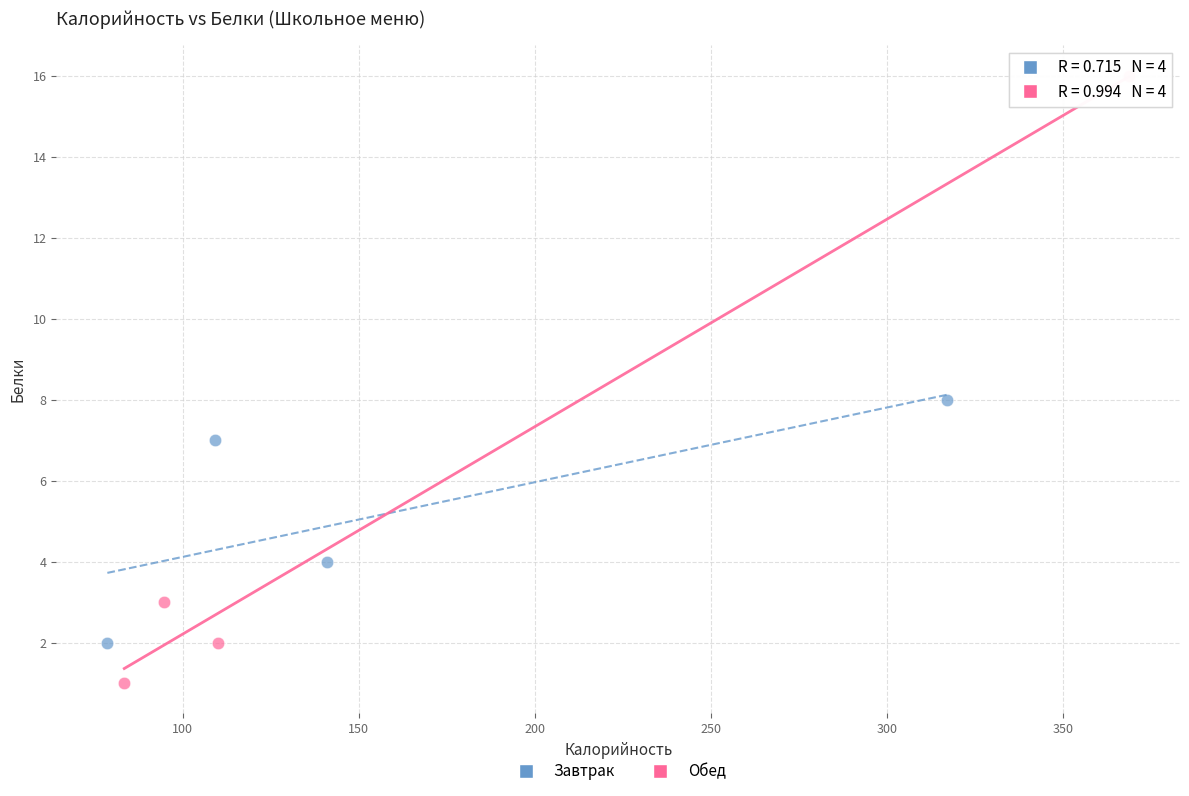

What are all the series names shown in the legend?

Завтрак, Обед